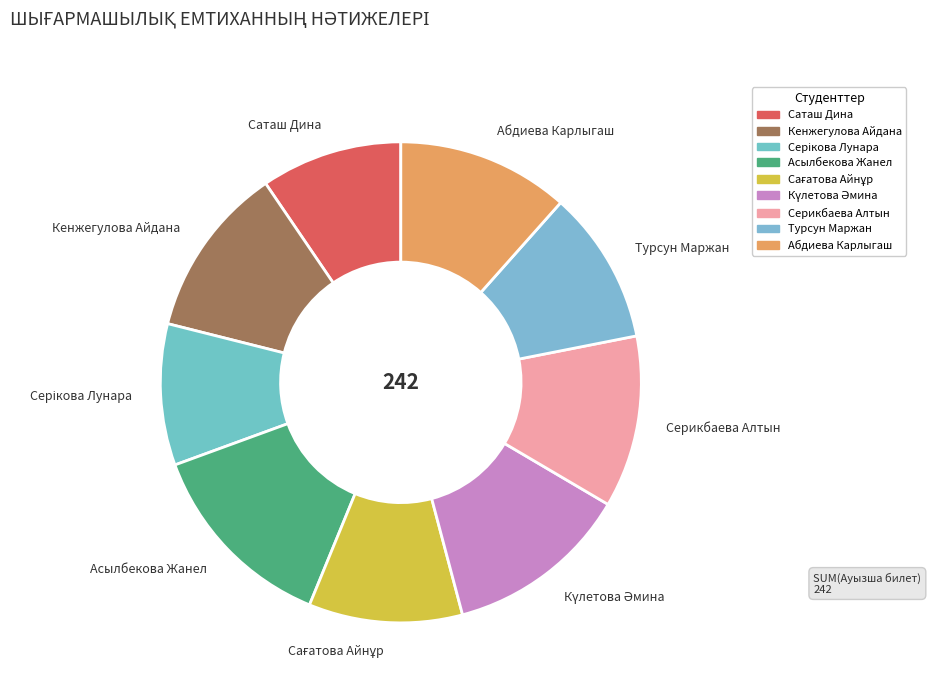

The Серикбаева Алтын slice represents 12% of the pie. True or false?

True